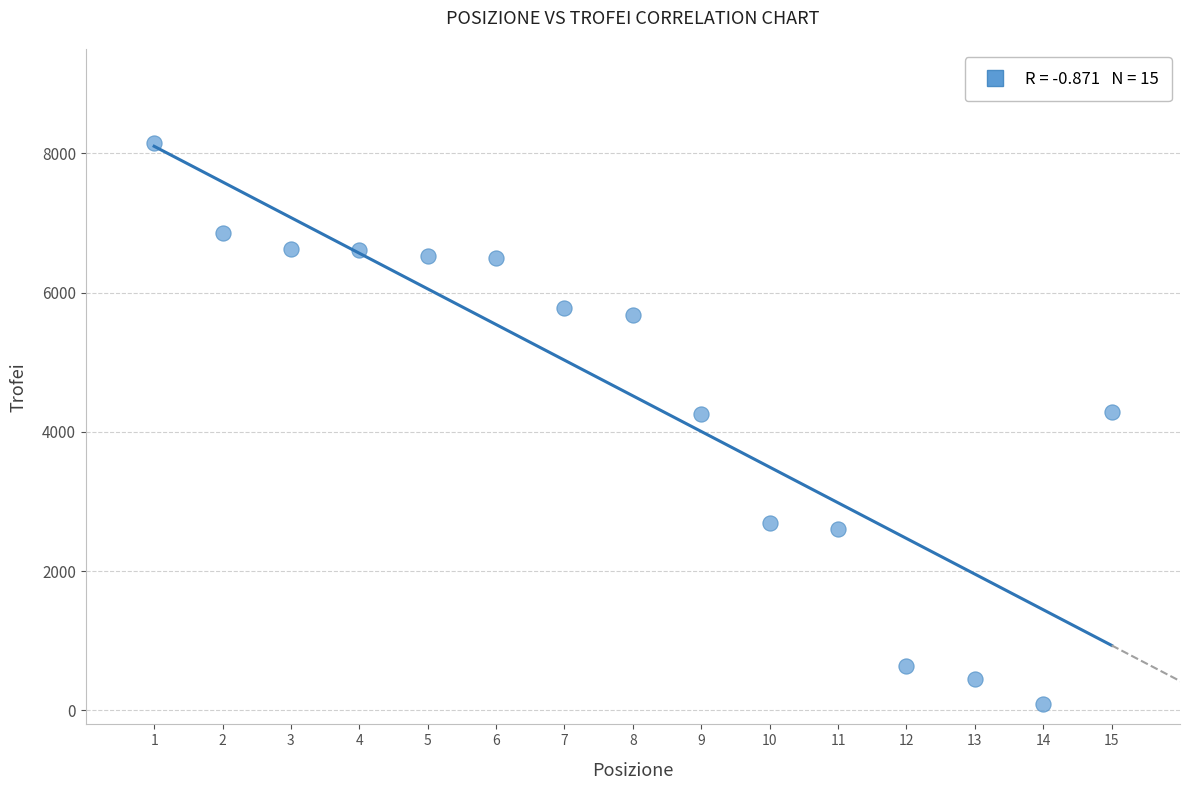

What is the range of X values (max minus min)?

14